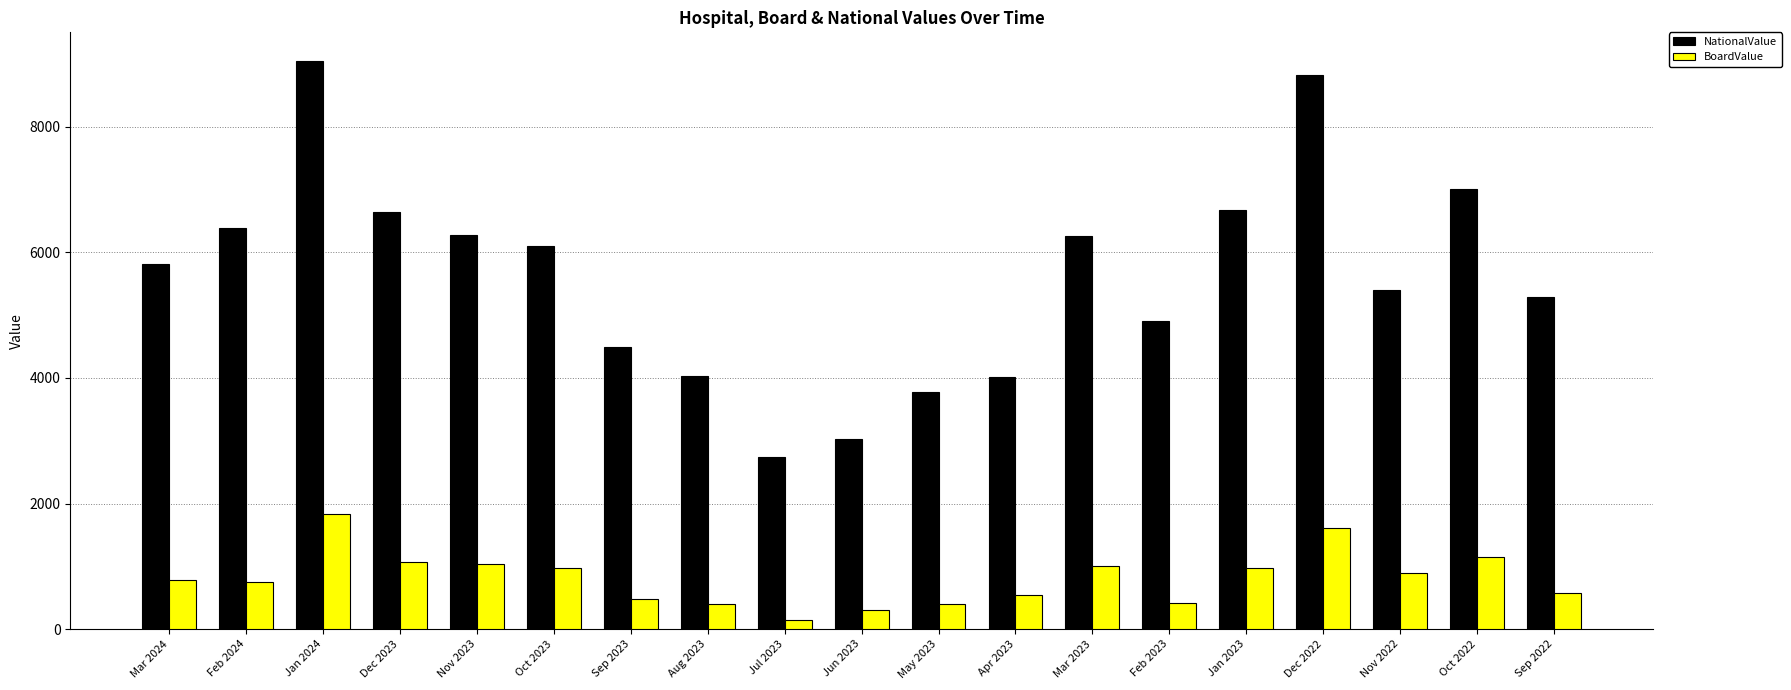

Count the number of categories in the chart.

19